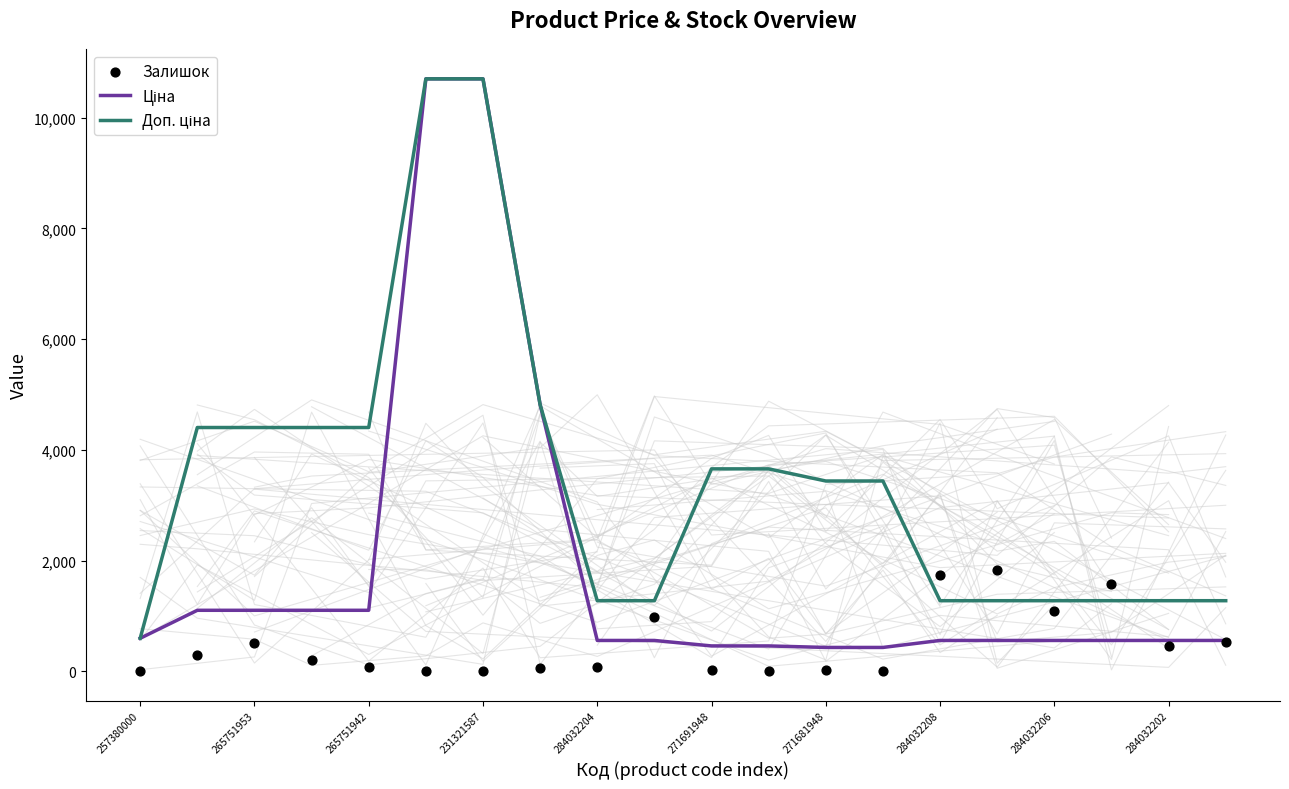

Which series has the widest spread of Y values?

Ціна